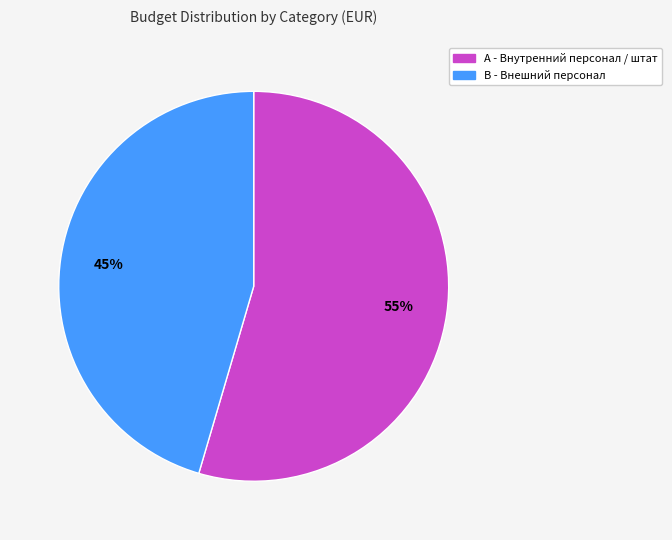

Count the number of slices in the pie.

2